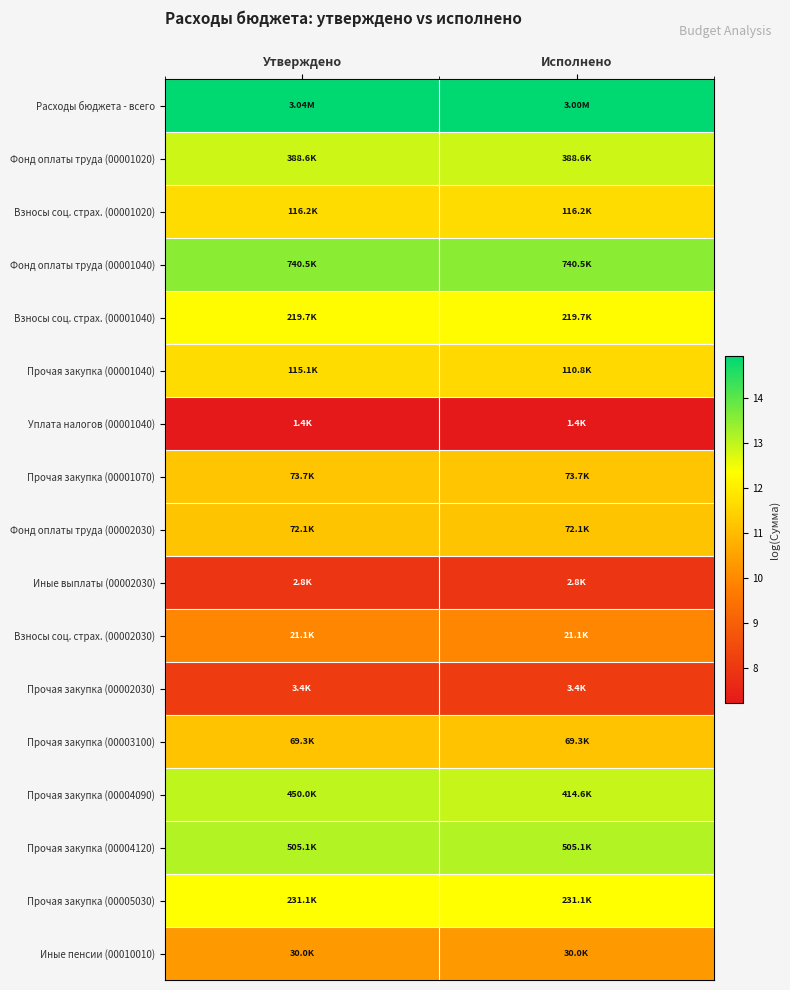

Which has a higher value, Исполнено or Утверждено?

Утверждено